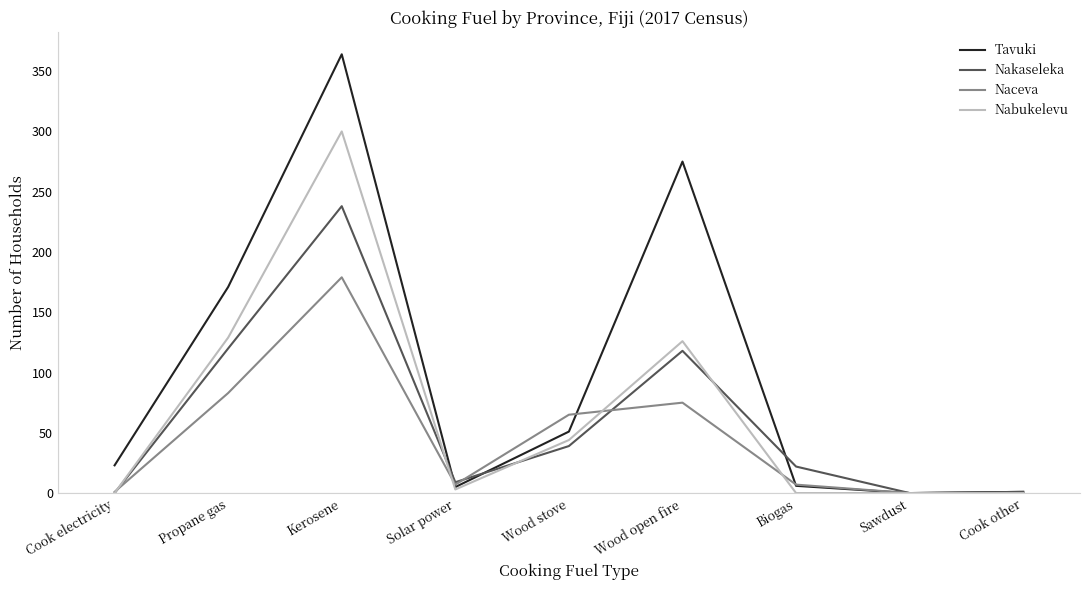

List the series in order of their peak value, highest first.

Tavuki, Nabukelevu, Nakaseleka, Naceva